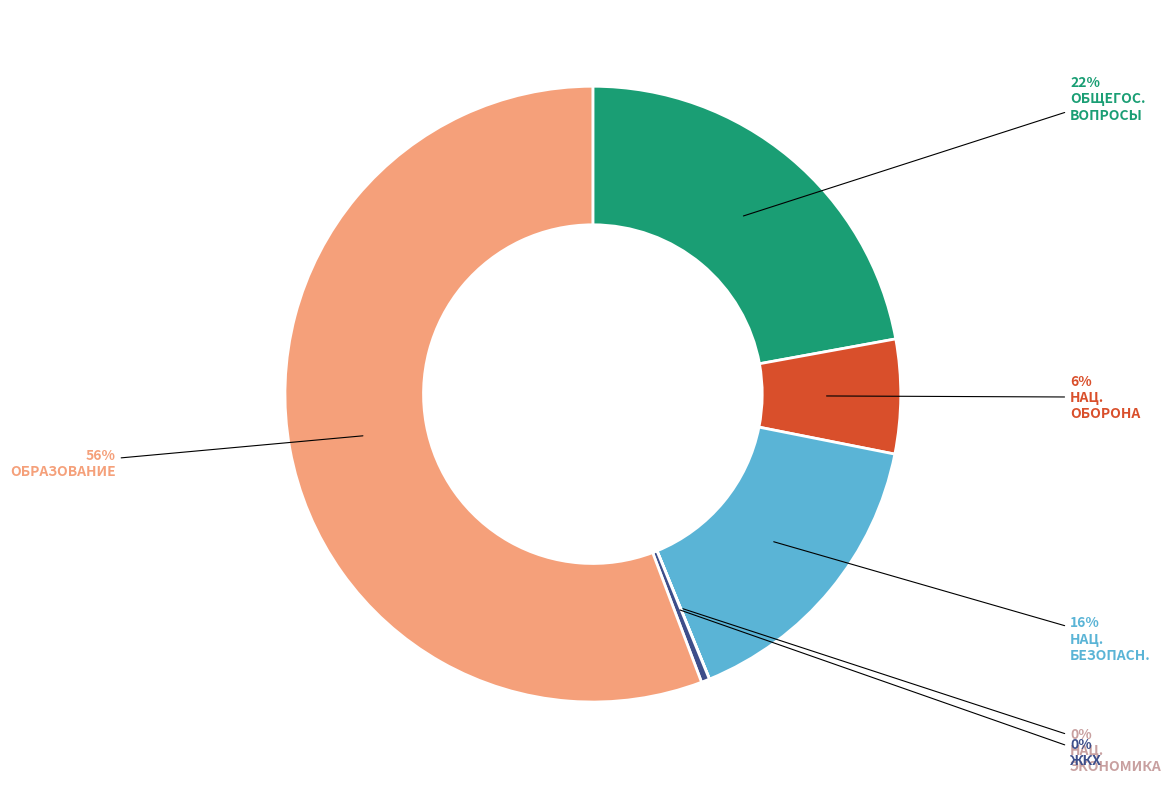

To the nearest percent, what is the difference between the largest and smallest slice percentages?

56%